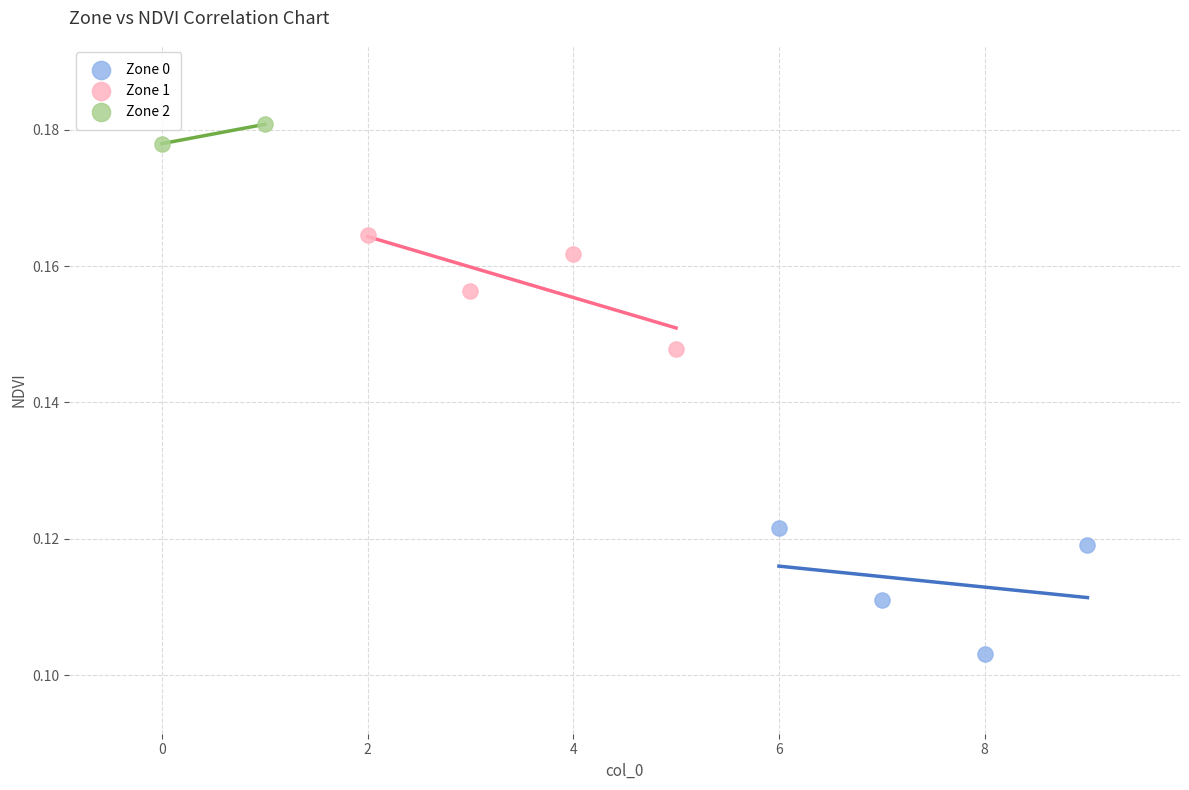

Which series reaches the minimum Y coordinate?

Zone 0